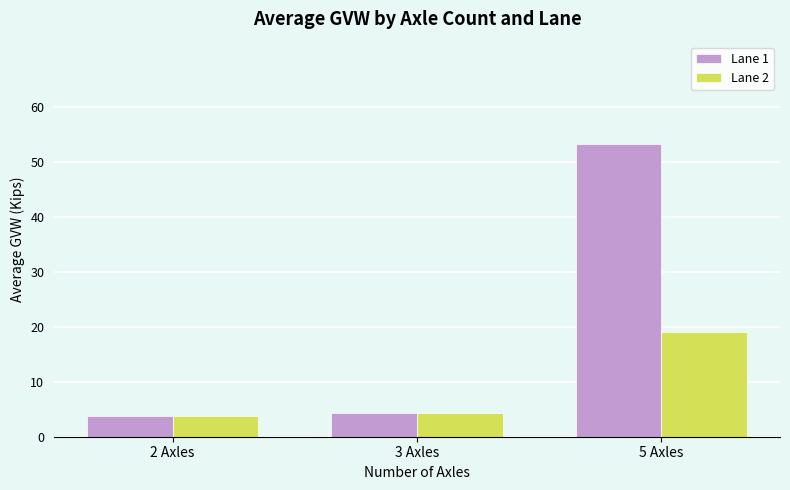

How many values in the Lane 2 series are below 4?

1